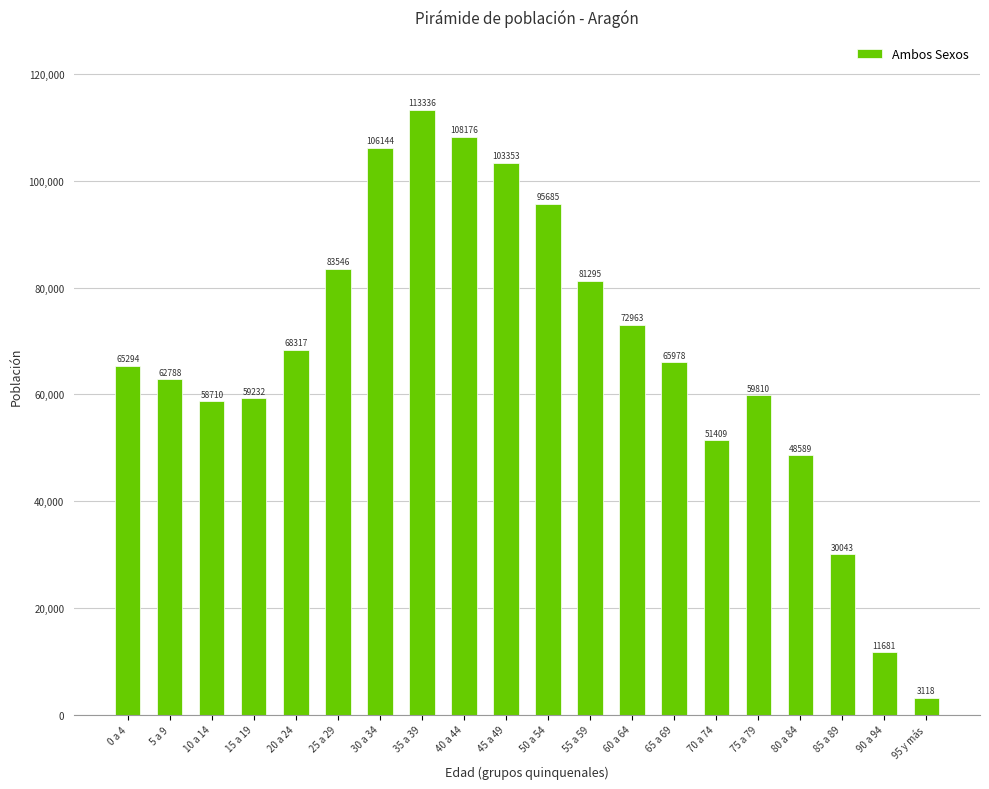

What value does the data have at 35 a 39, to the nearest 50?

113350